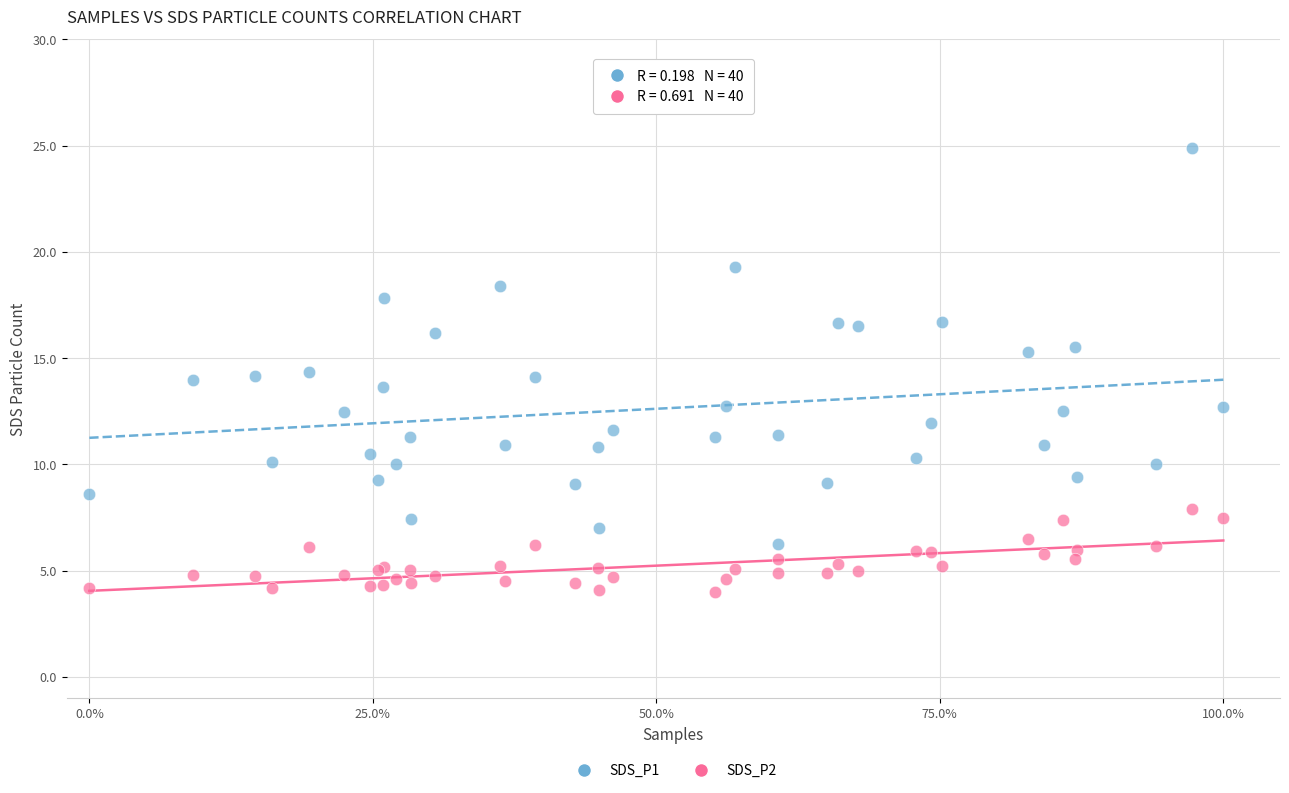

Which series contains the highest Y value?

SDS_P1